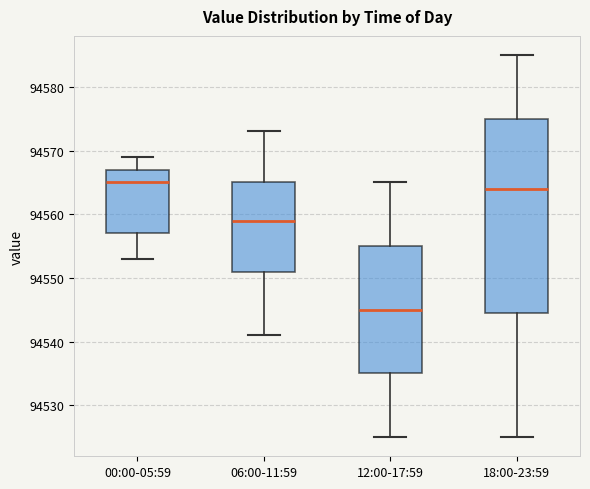

Comparing the boxes themselves (not the whiskers), which one is the tallest?

18:00-23:59